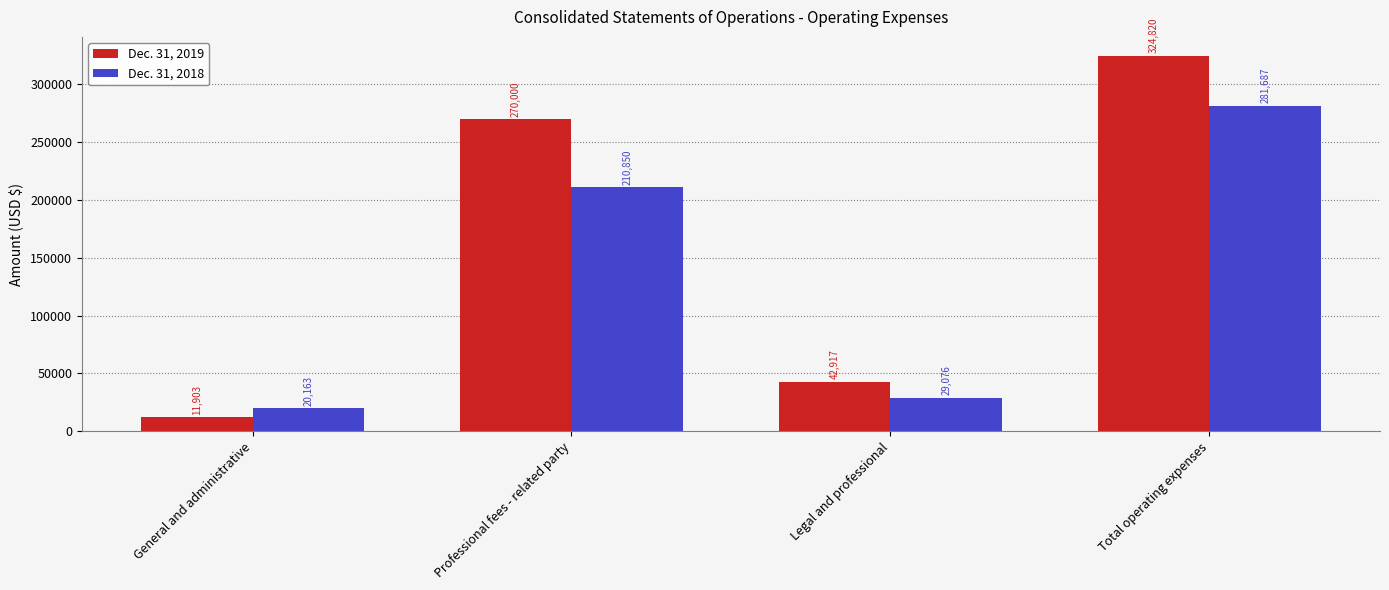

What is the smallest value displayed?

11903